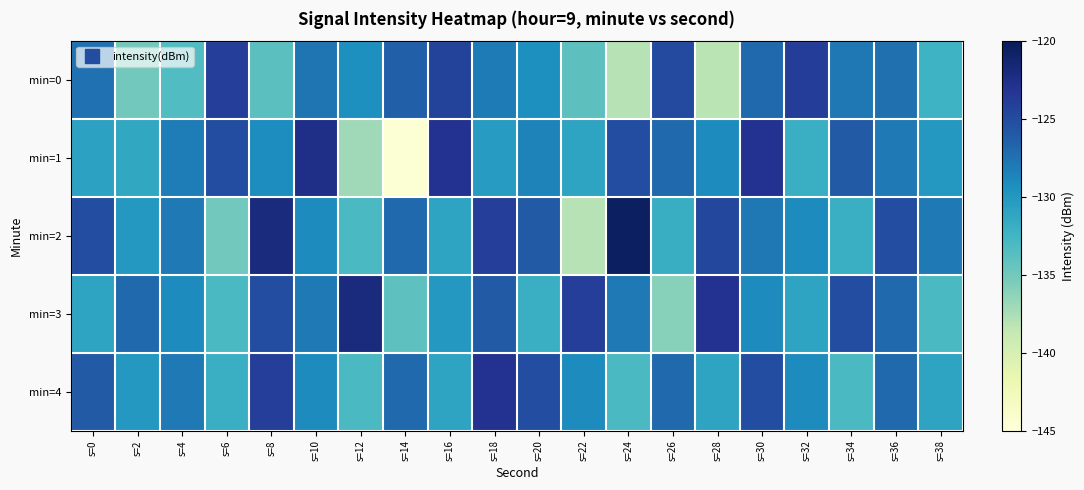

How many distinct data groups are displayed?

5